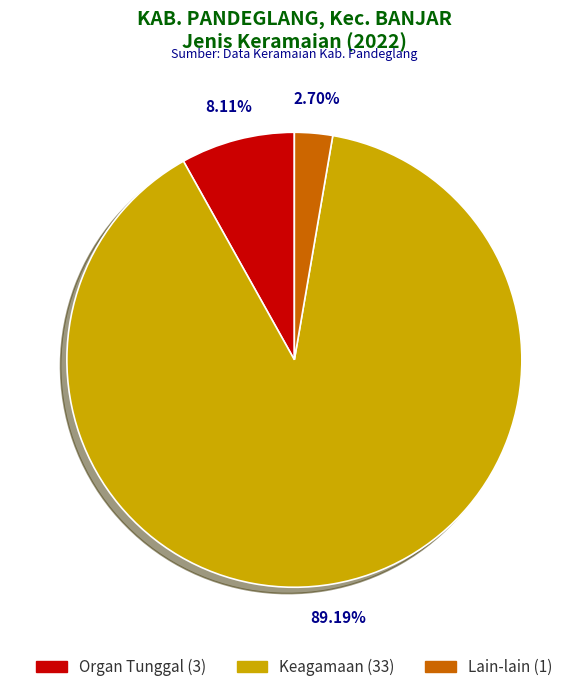

Is there any slice that represents more than half of the pie?

Yes